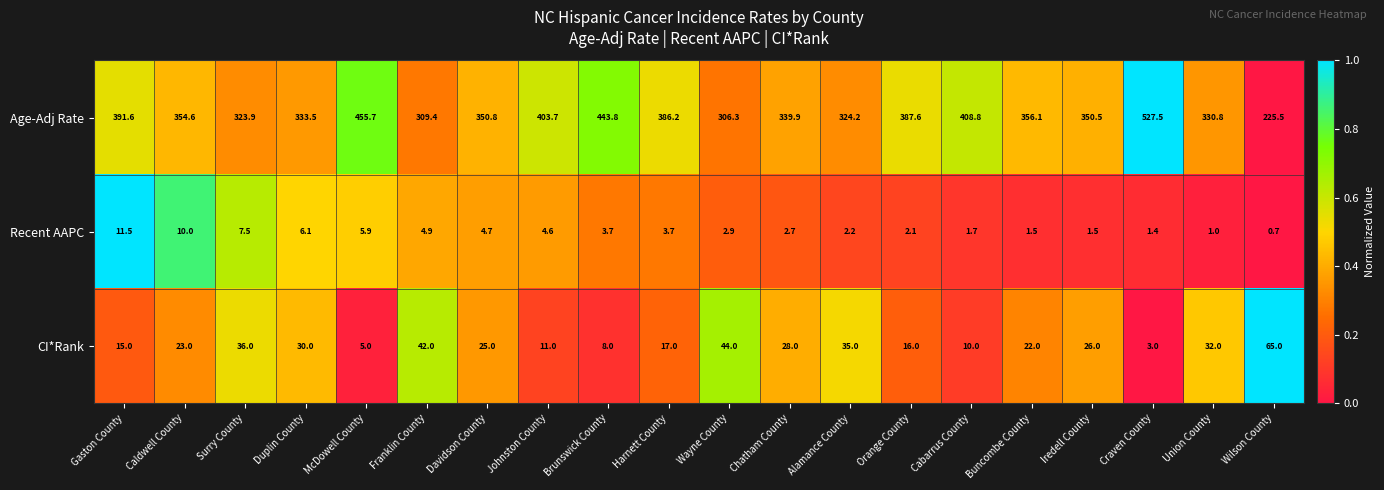

Rank the series at Johnston County from lowest to highest value.

Recent AAPC, CI*Rank, Age-Adj Rate